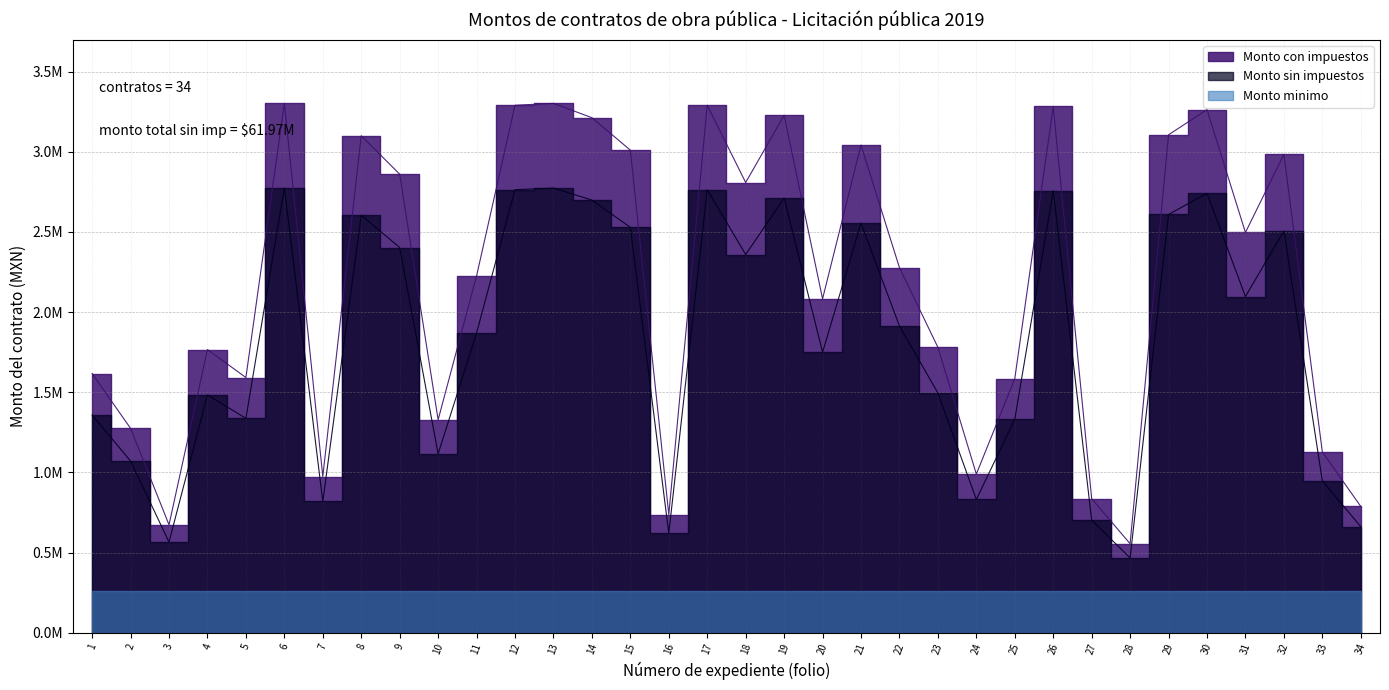

What is the average value of the Monto con impuestos series?

2169958.8